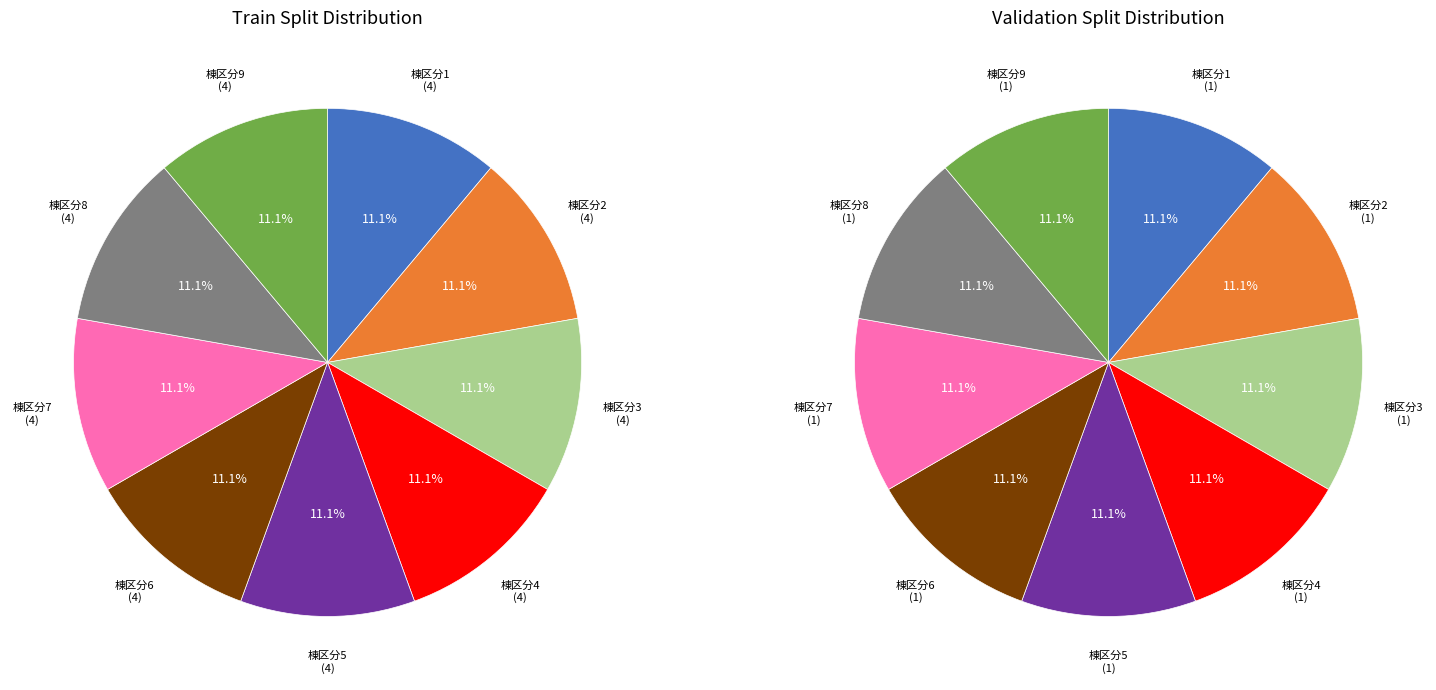

Count the number of slices in the pie.

9